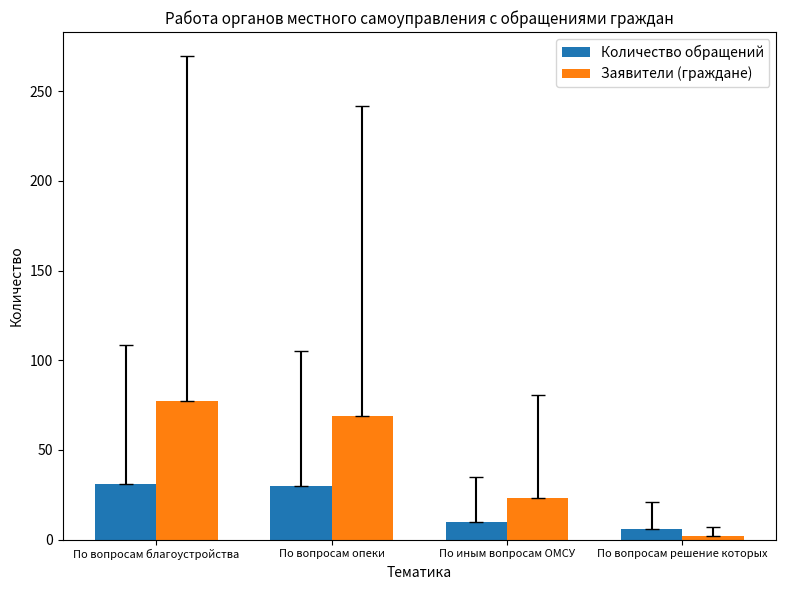

List the series in order of their overall mean, lowest first.

Количество обращений, Заявители (граждане)